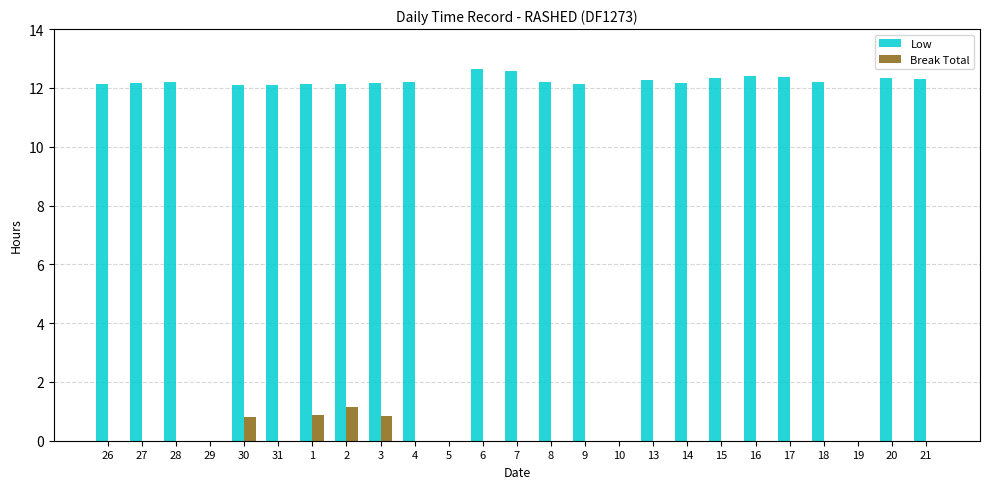

Is it true that Break Total equals 0.0 at 15?

True